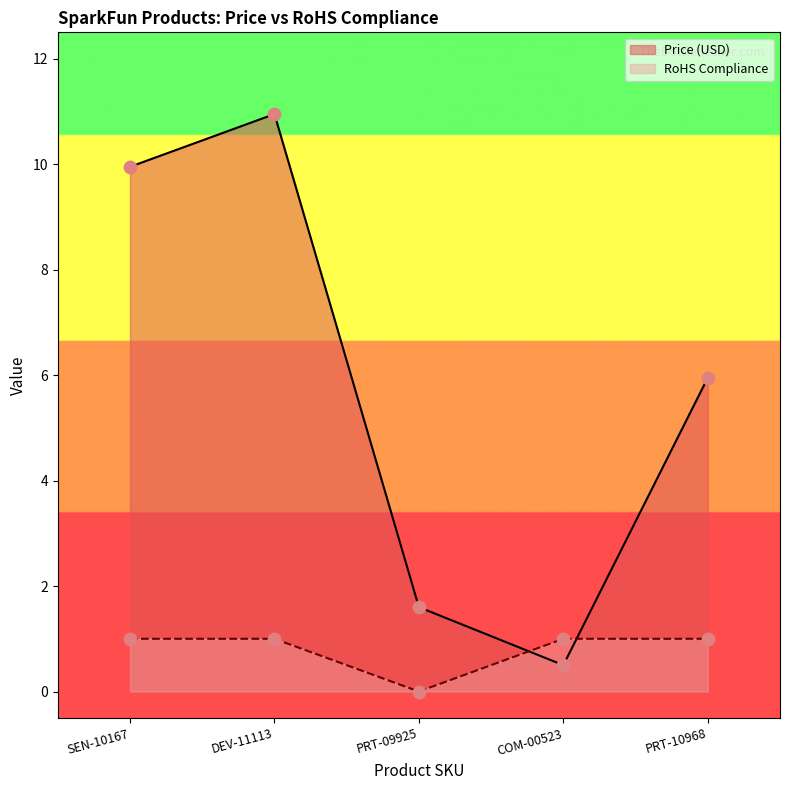

What is the total value across all series at PRT-09925?

1.6